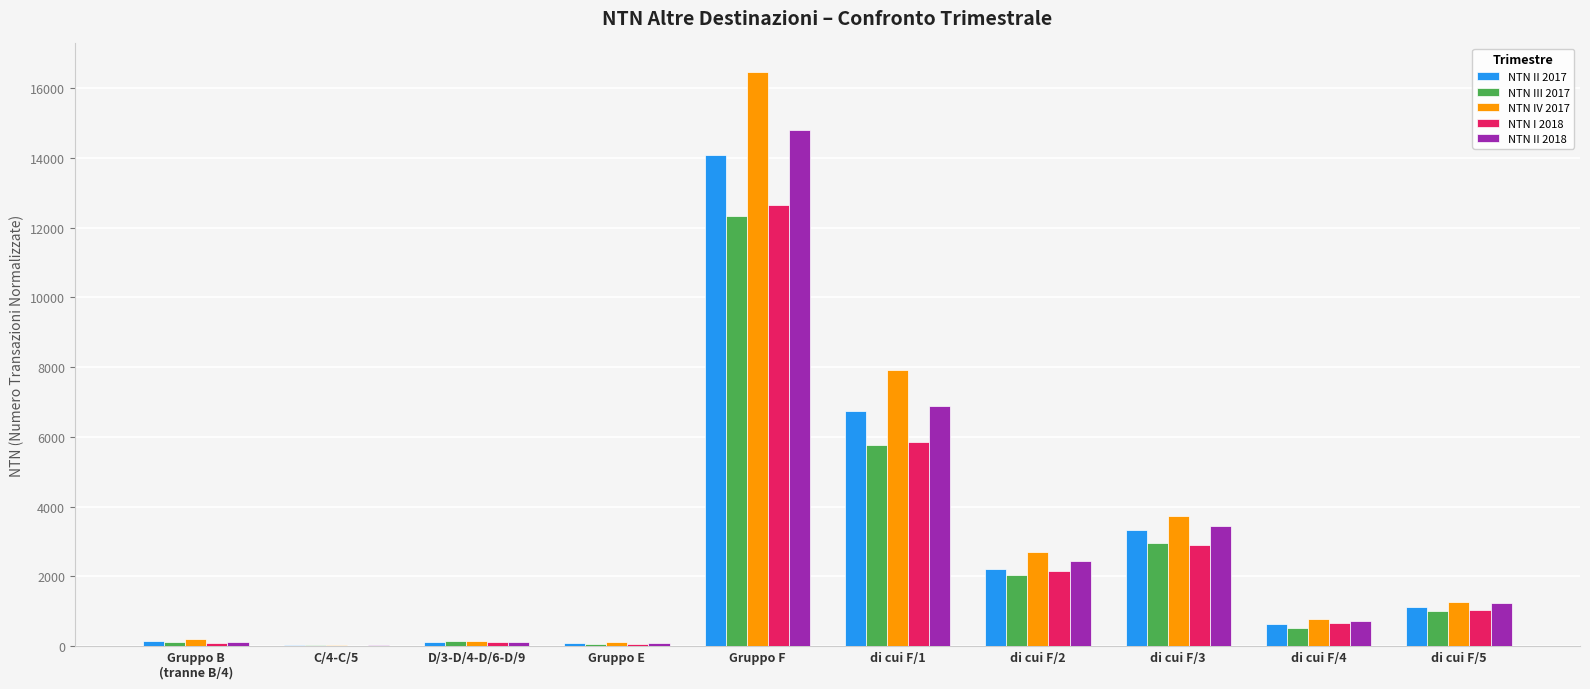

Which series has the largest total across all categories?

NTN IV 2017